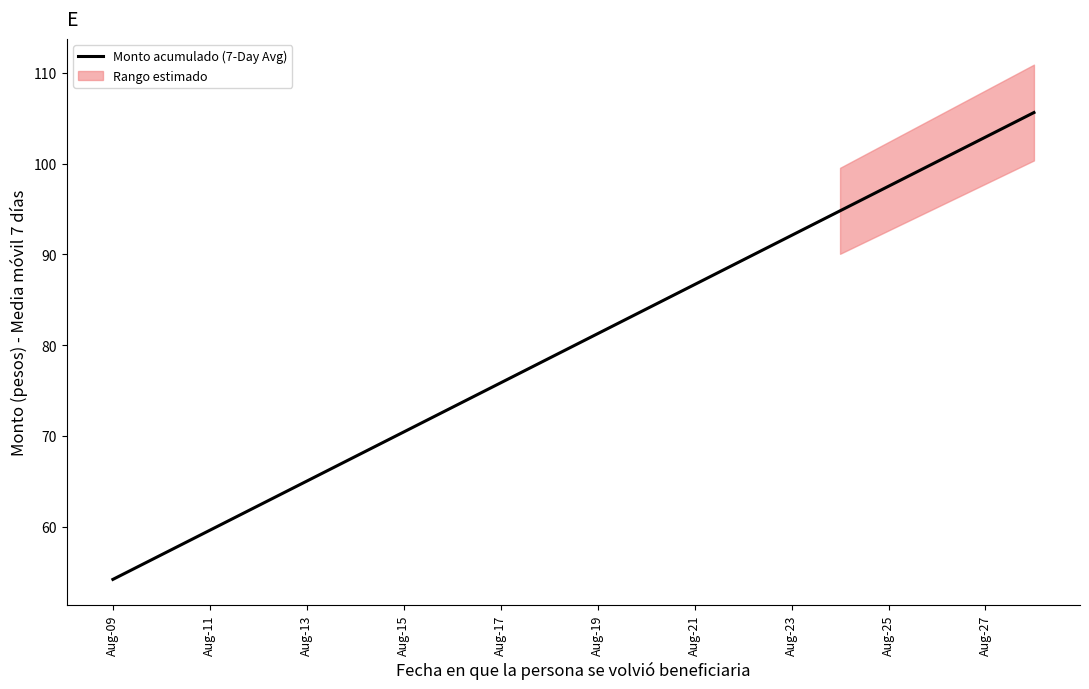

Does the chart display data point markers on the line(s)?

No